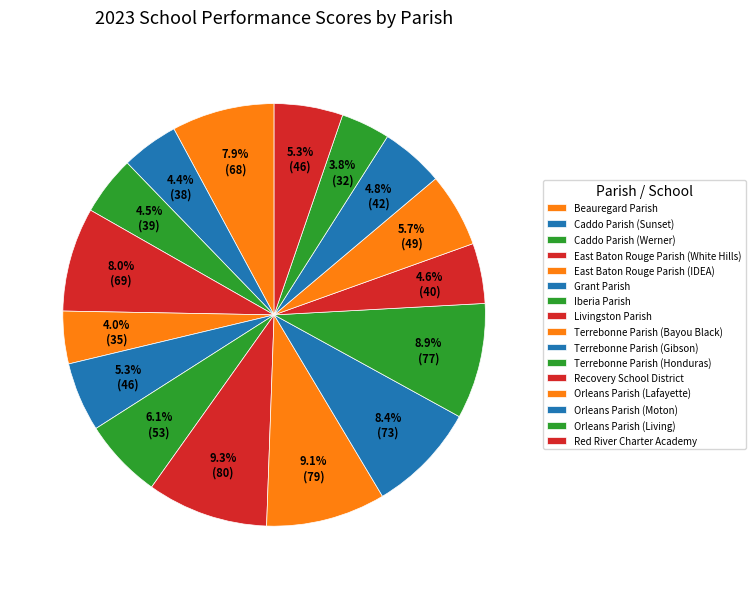

Count the number of slices in the pie.

16